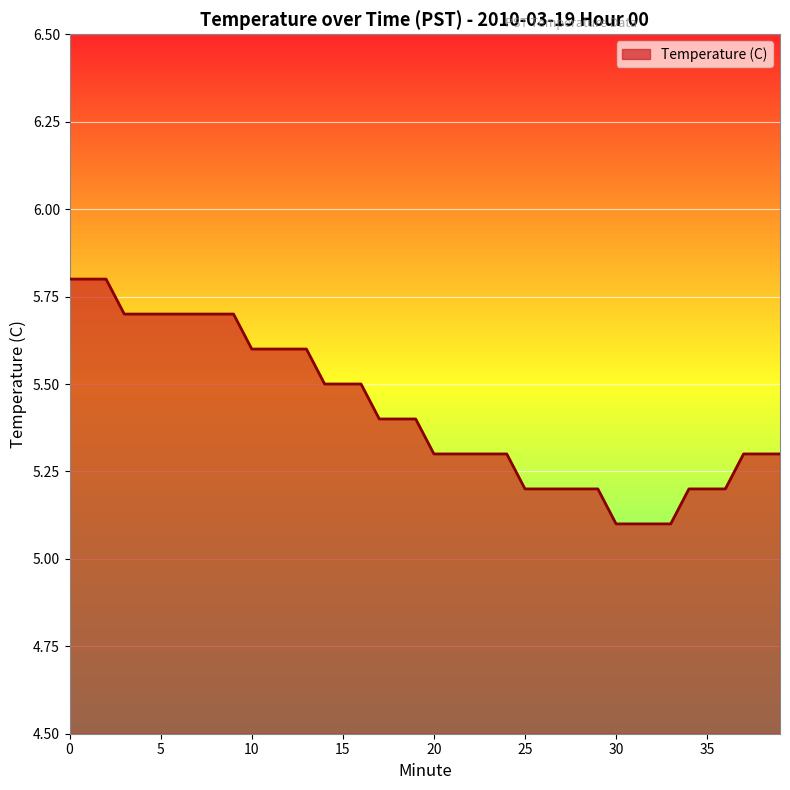

What is the greatest value displayed?

5.8